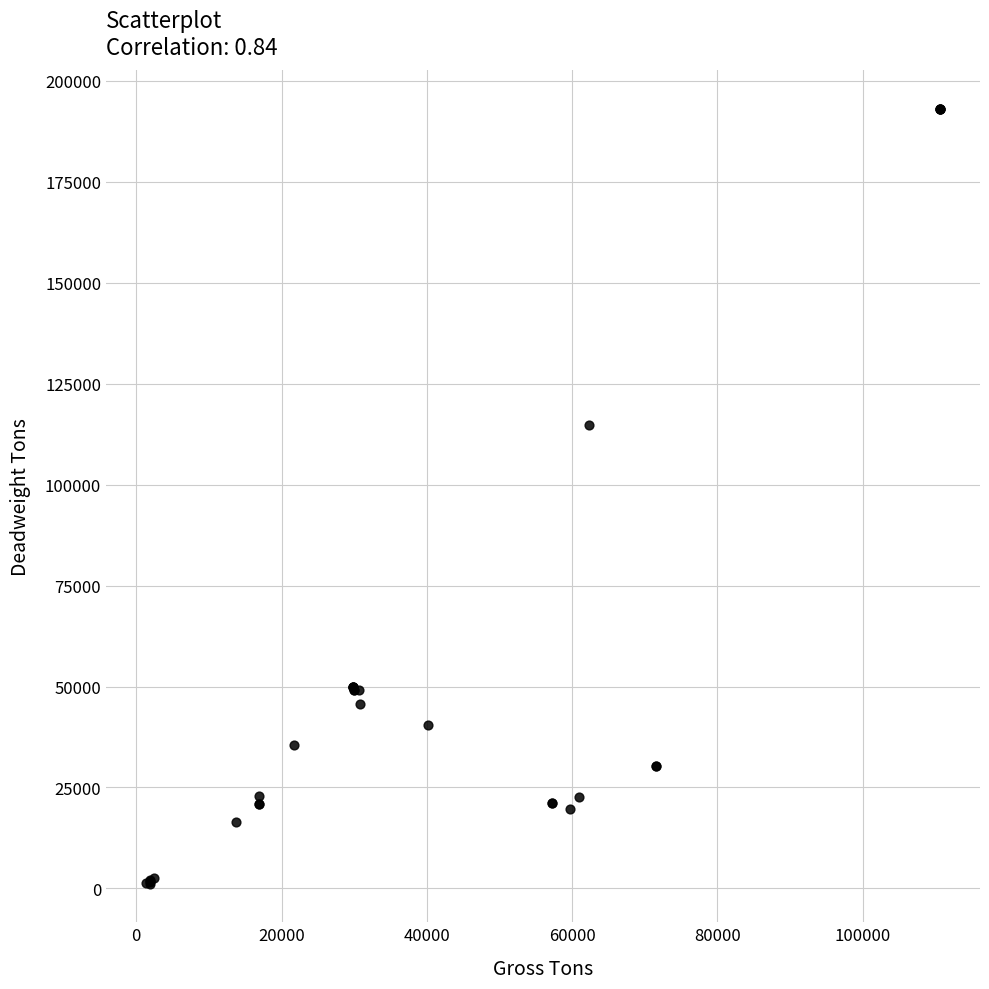

What Y value in the scatter plot is closest to 97124?

114756